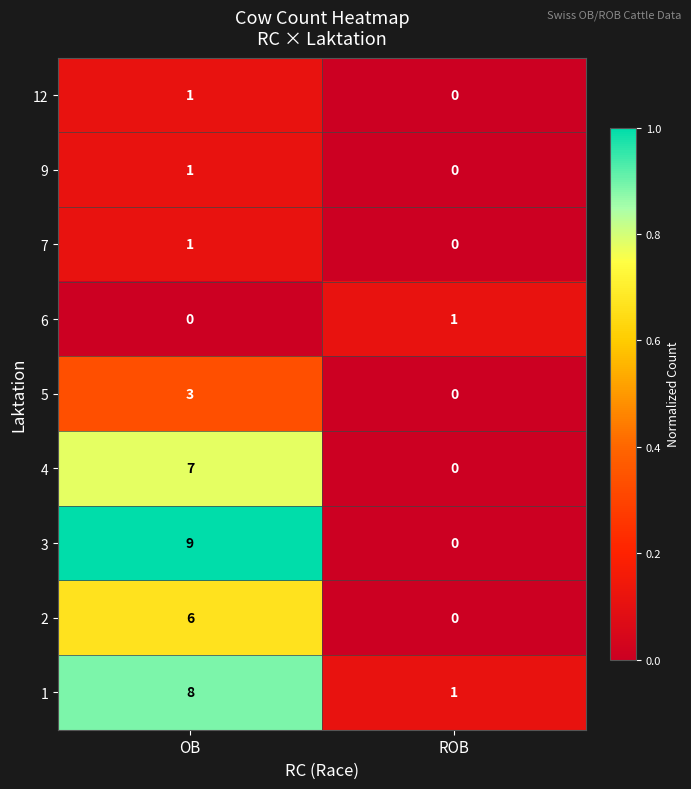

True or false: 9 has a value of 0 at ROB.

True